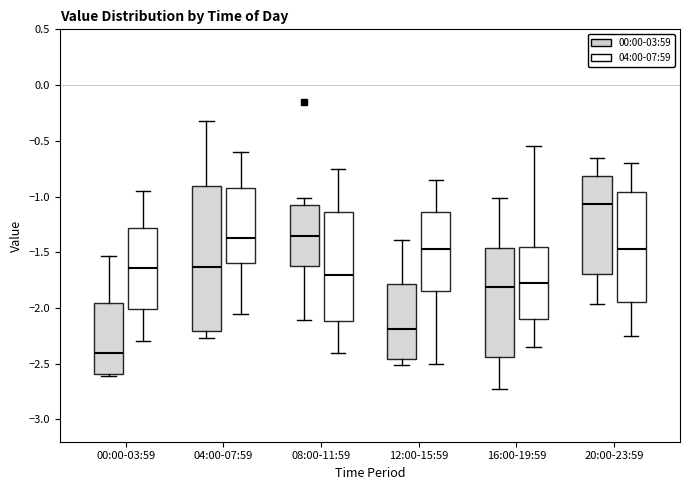

Which box's median line is the lowest?

00:00-03:59 (00:00-03:59)